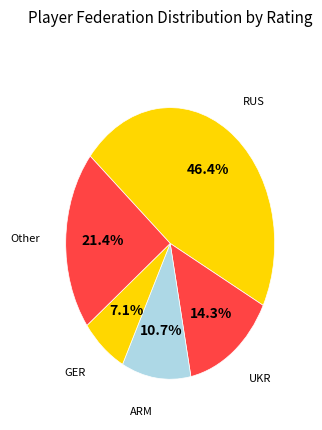

How many segments does this pie chart have?

5